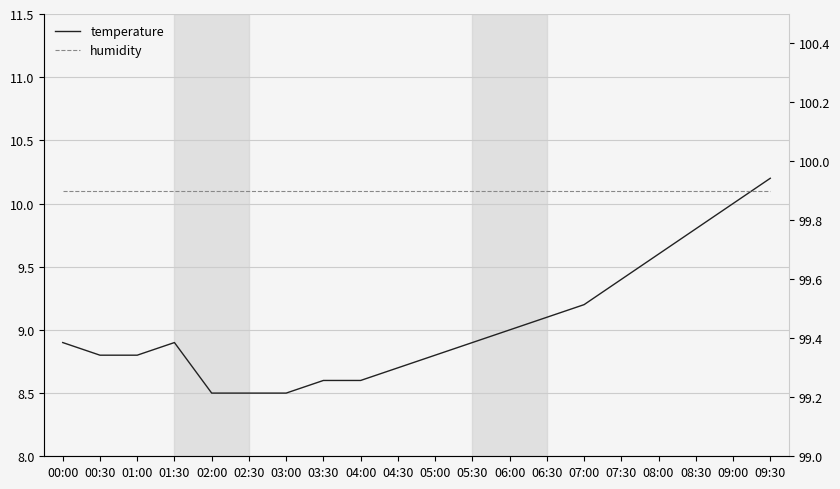

At which category does the chart reach its peak across all series?

00:00